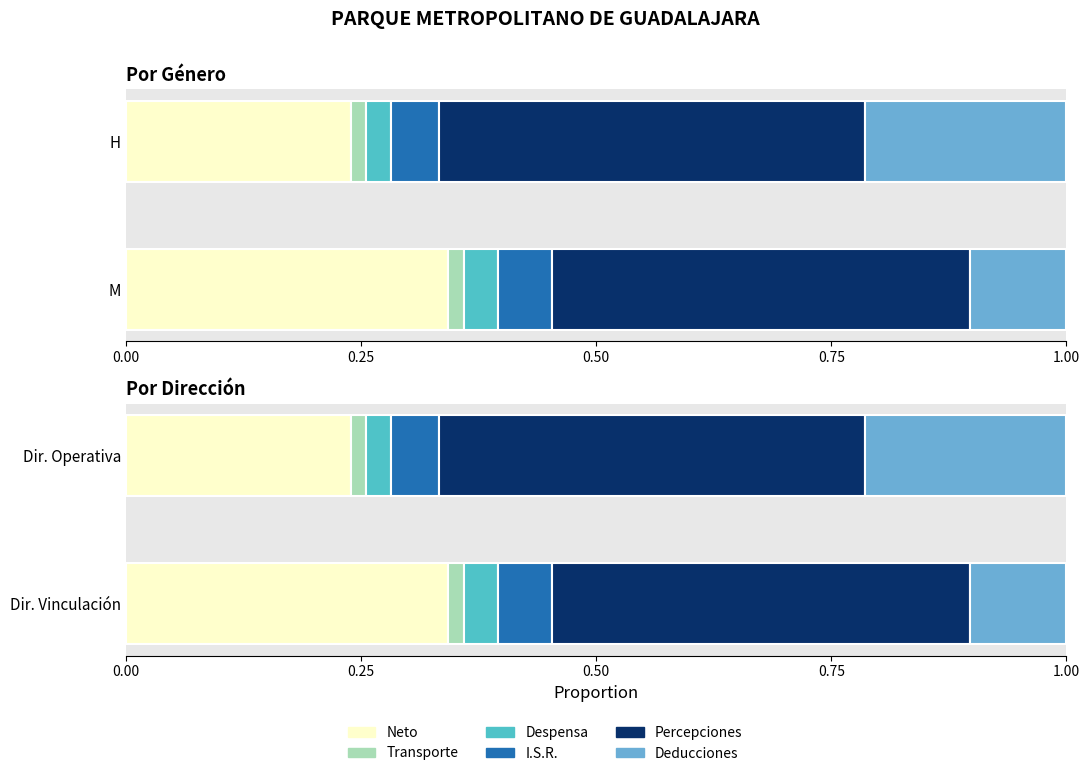

At 0.25, list the series in order from smallest to largest.

Transporte, Despensa, I.S.R., Deducciones, Neto, Percepciones